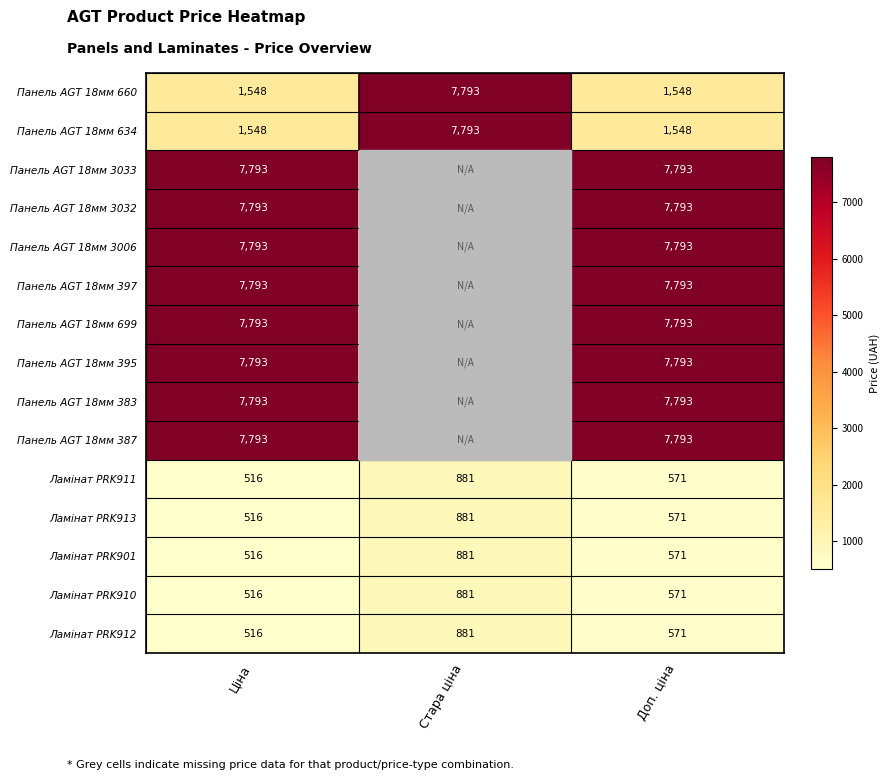

What is the difference between the highest and lowest values at Доп. ціна?

7222.0